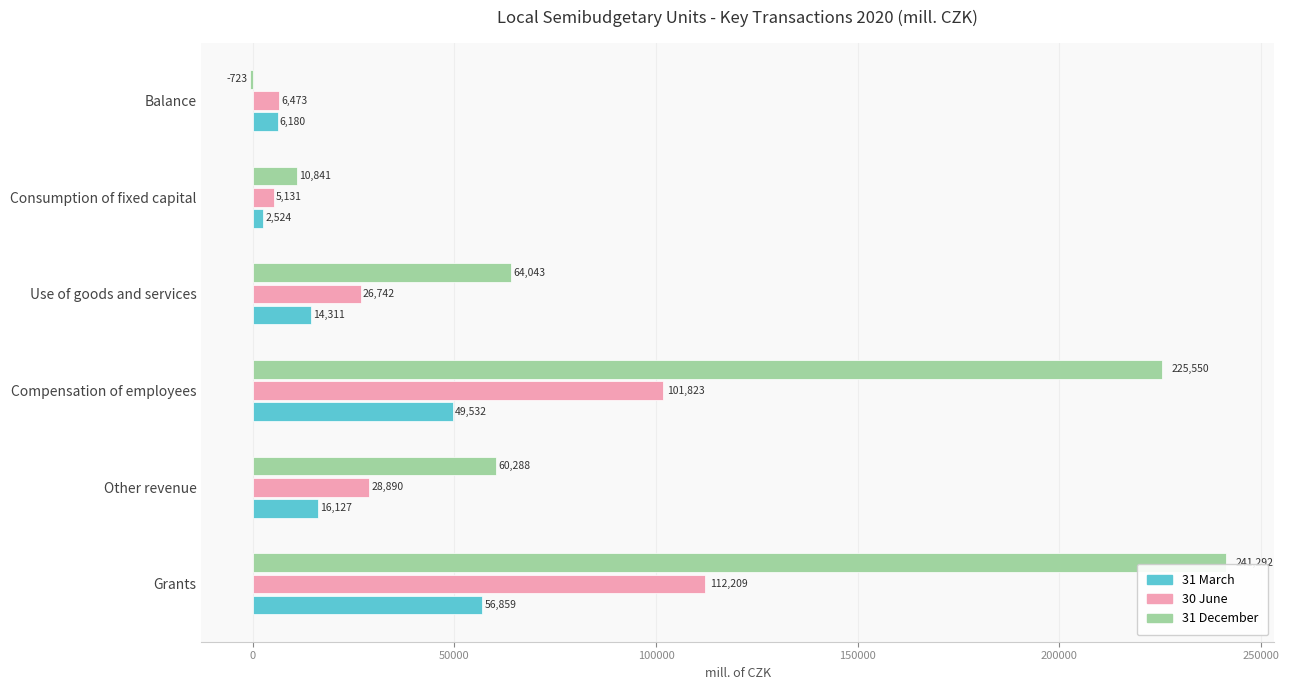

At which category is the sum across all series the highest?

Grants